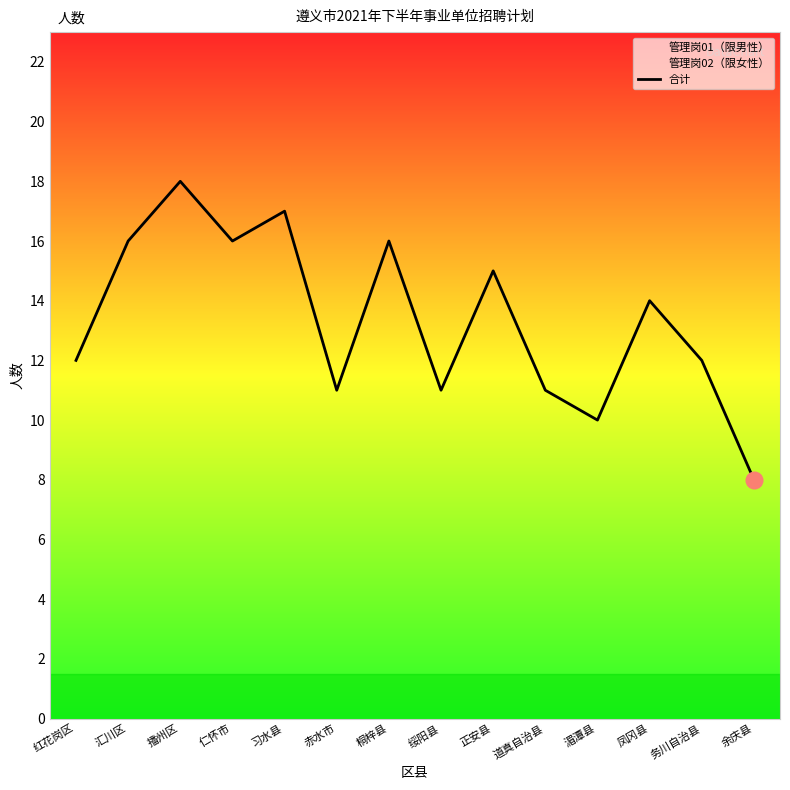

Reading left to right, extract all data points from this chart.

12	16	18	16	17	11	16	11	15	11	10	14	12	8